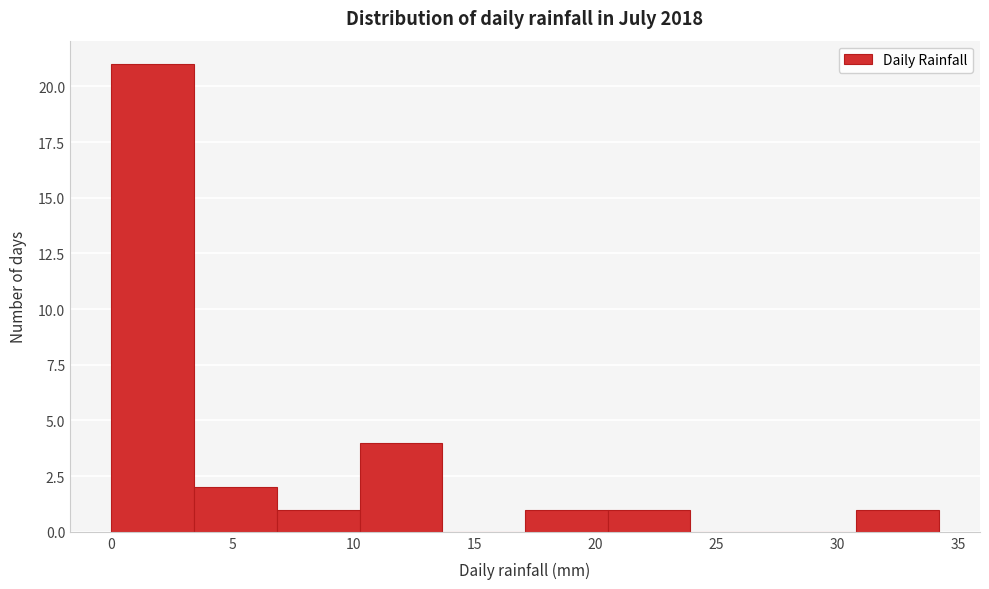

What is the height of the bar covering 31.0 to 34.0 on the x-axis? Neither the bar edges nor the heights are printed on the chart, so give them approximately, as read against the axes.

1